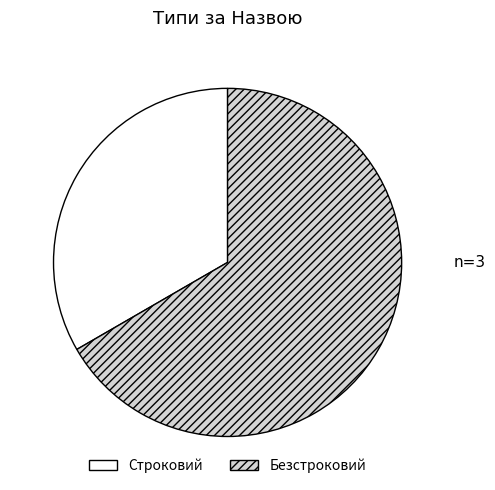

How many slices are in this pie chart?

2